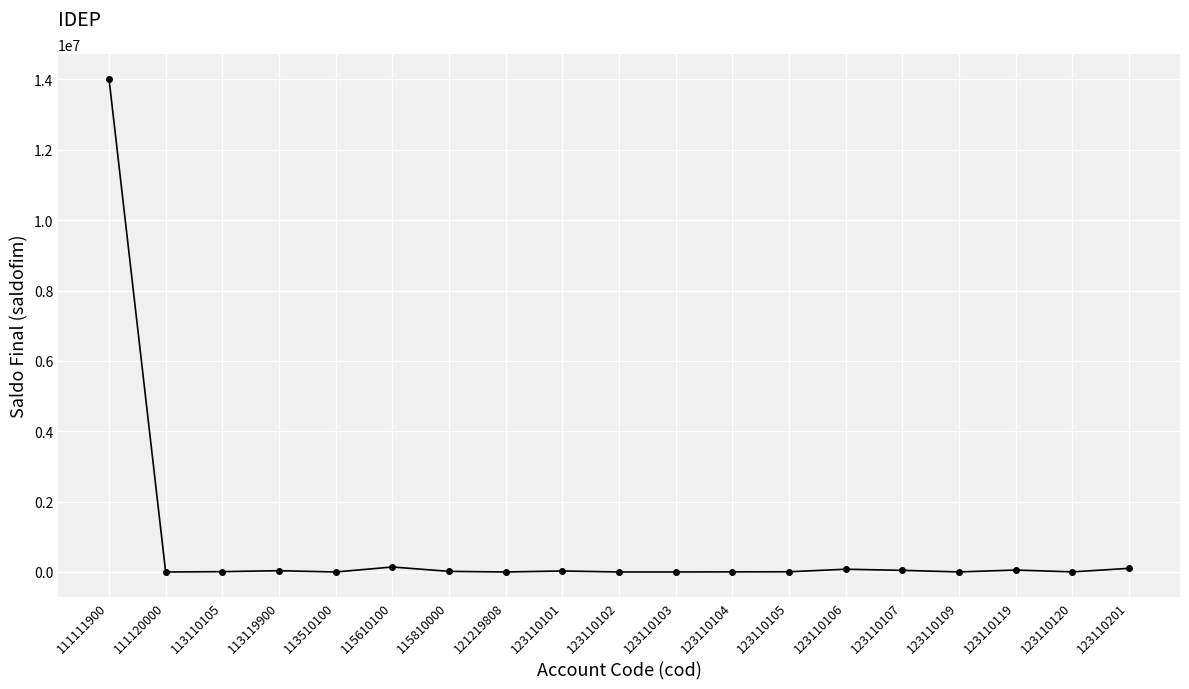

The chart shows a value of 2879.7 at 123110120. True or false?

True